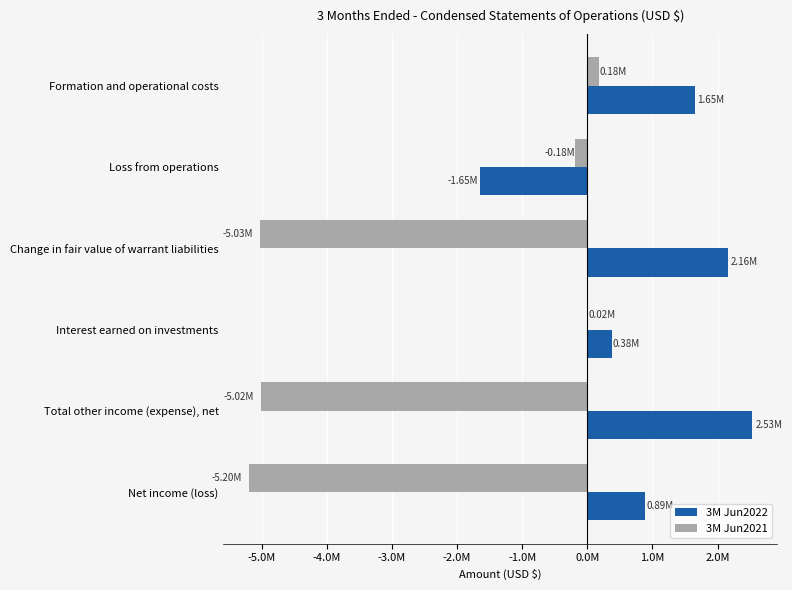

At how many categories does at least one series exceed 2287823?

1